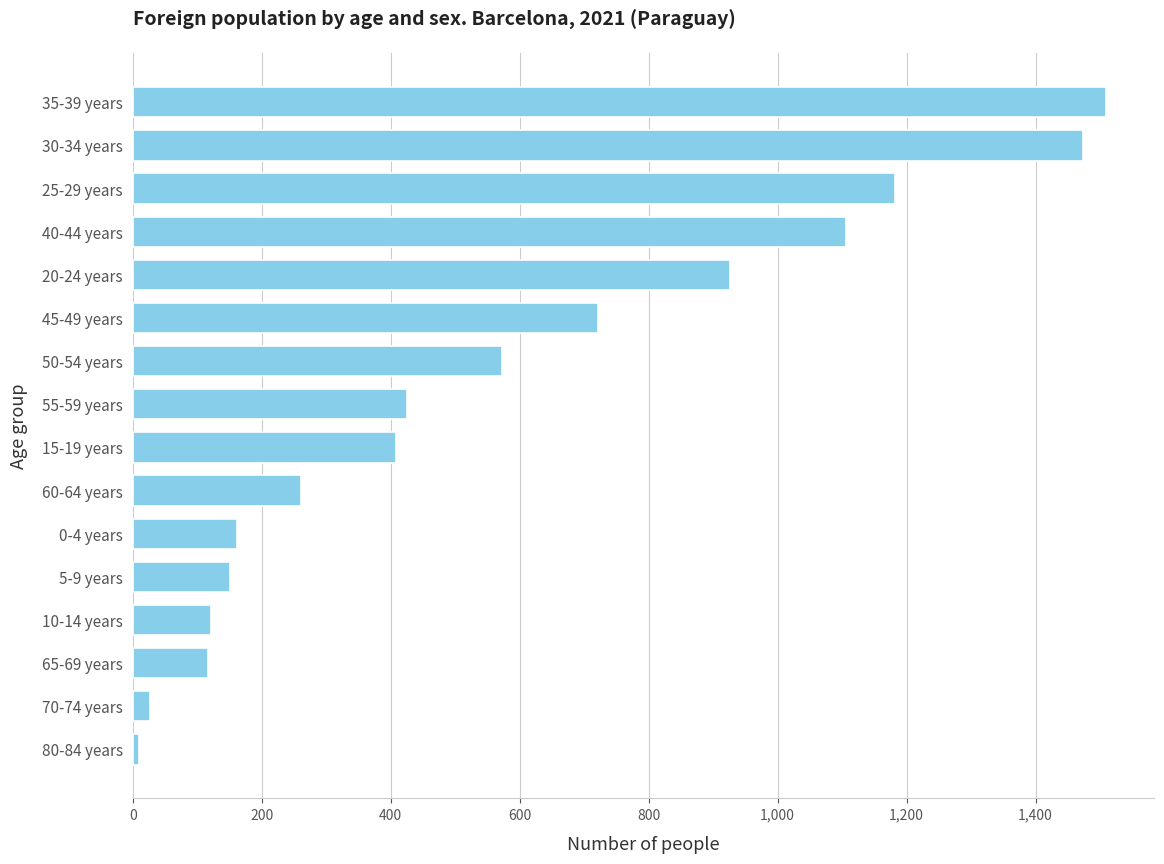

What is the approximate value at 45-49 years?

722